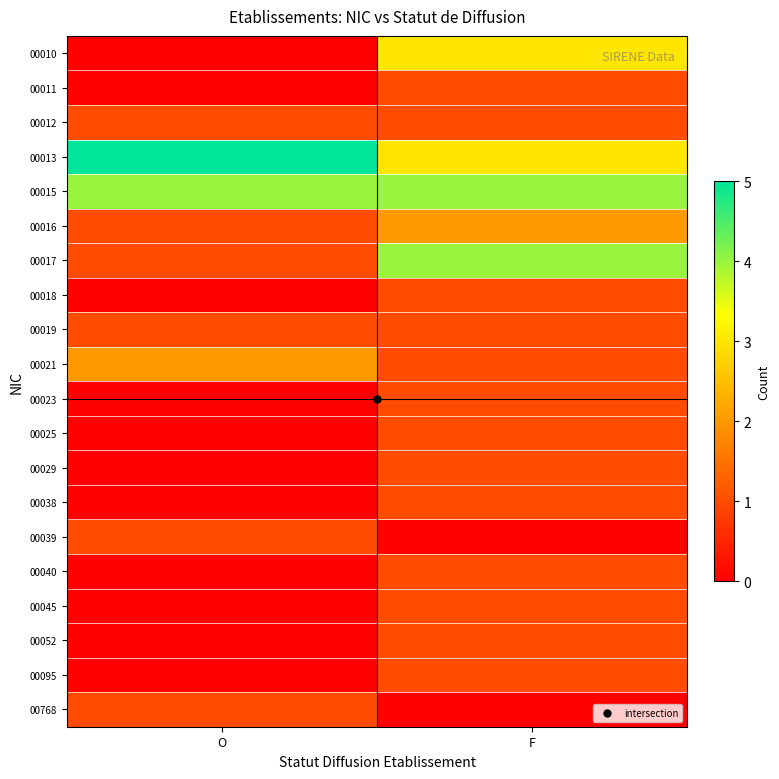

At F, list the series in order from largest to smallest.

00015, 00017, 00010, 00013, 00016, 00011, 00012, 00018, 00019, 00021, 00023, 00025, 00029, 00038, 00040, 00045, 00052, 00095, 00039, 00768